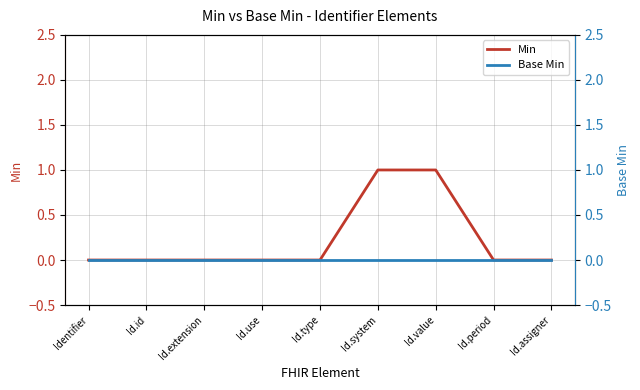

Between Id.extension and Id.value, which is larger?

Id.value